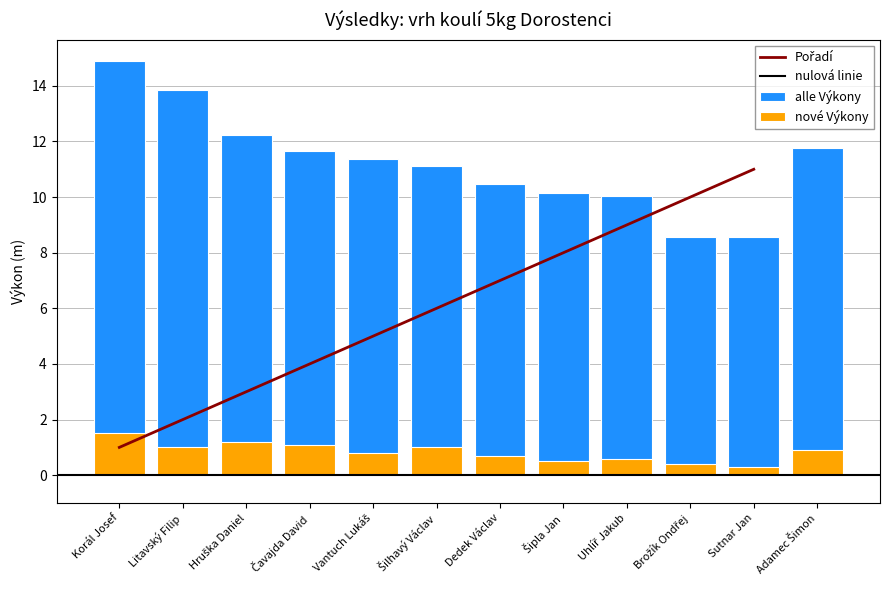

What is the greatest value displayed?

14.9